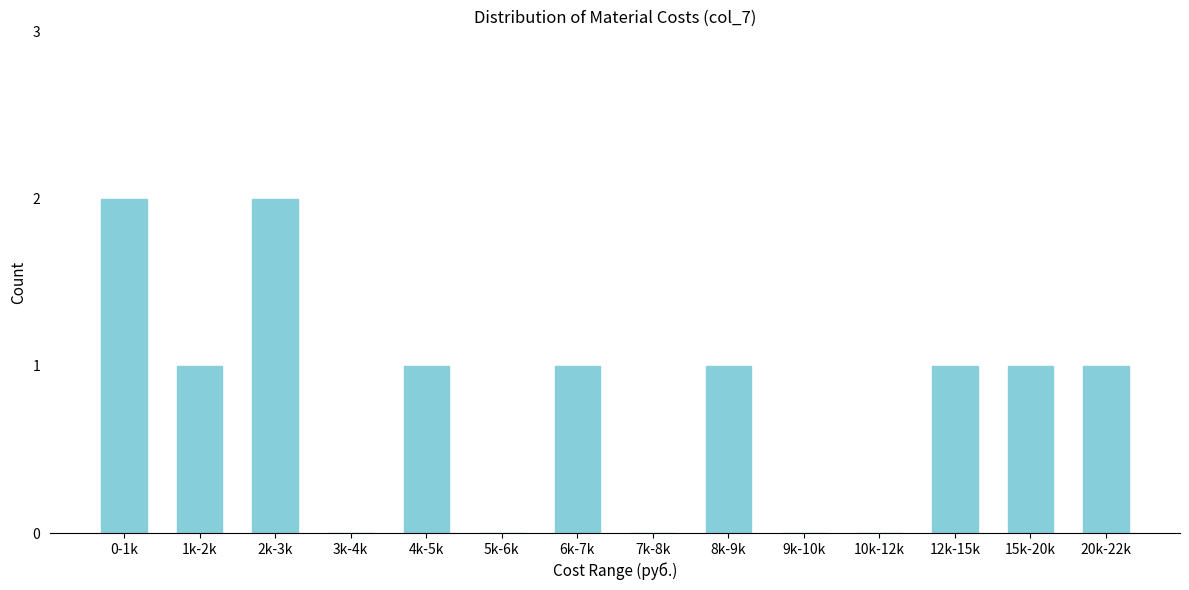

Reading right to left, extract all data points from this chart.

20k-22k=1	15k-20k=1	12k-15k=1	10k-12k=0	9k-10k=0	8k-9k=1	7k-8k=0	6k-7k=1	5k-6k=0	4k-5k=1	3k-4k=0	2k-3k=2	1k-2k=1	0-1k=2